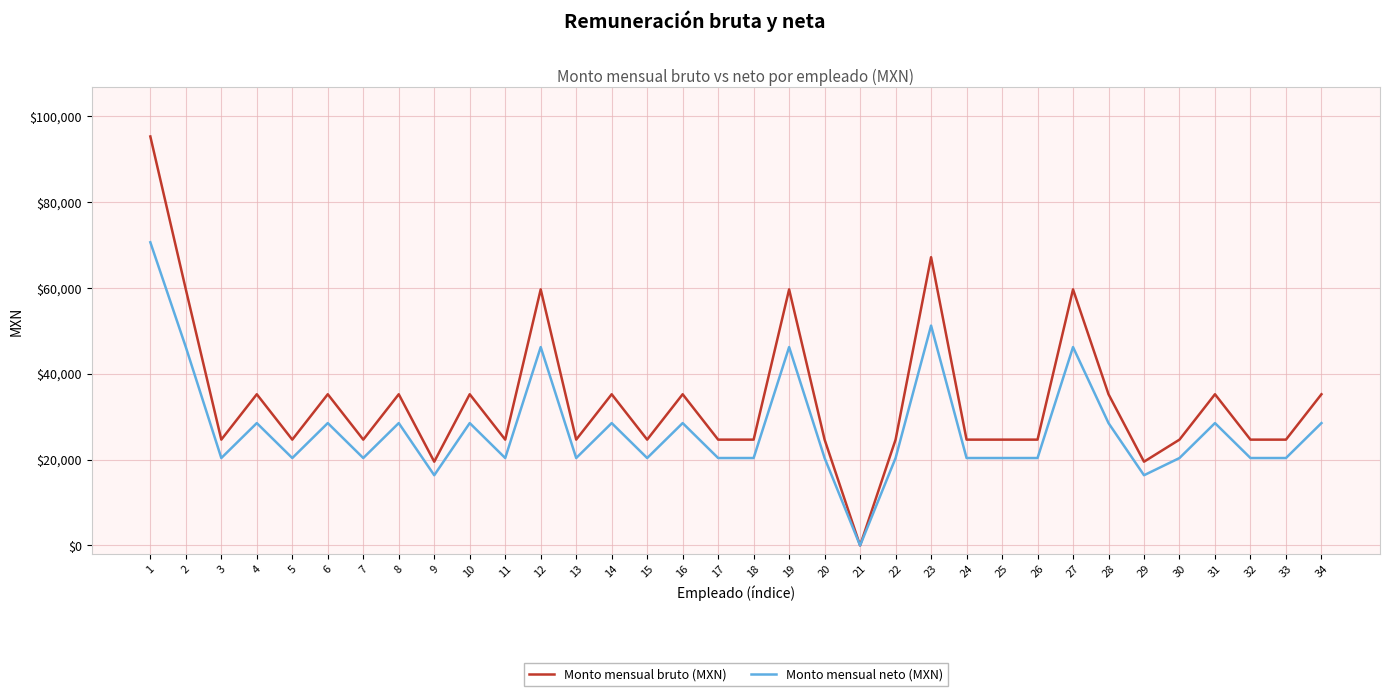

The value of Monto mensual neto (MXN) at 32 is 20385. True or false?

True